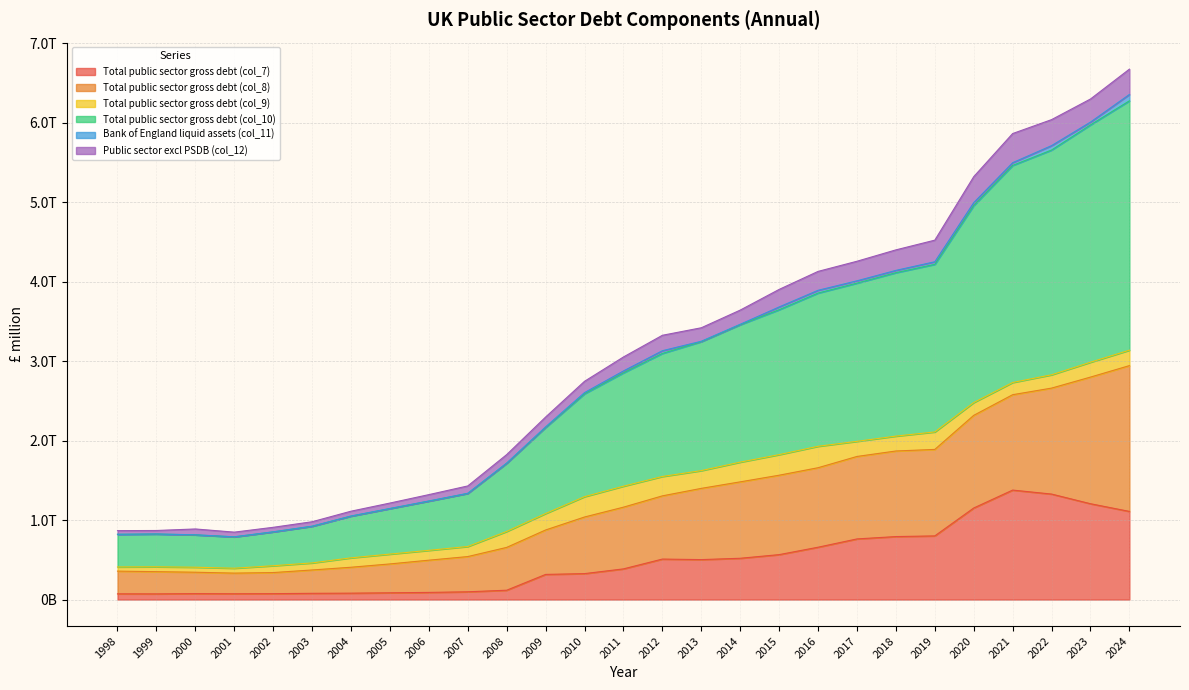

At which label does Total public sector gross debt (col_7) reach its minimum?

1999